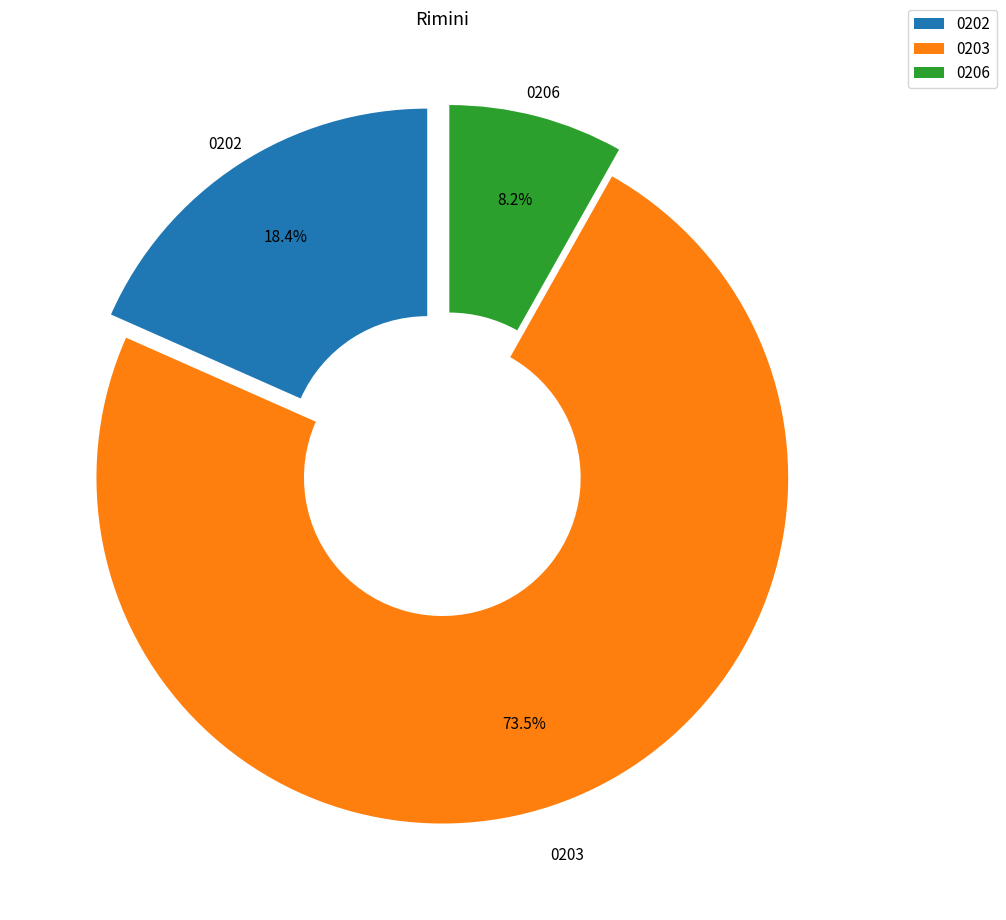

Which category accounts for the majority?

0203